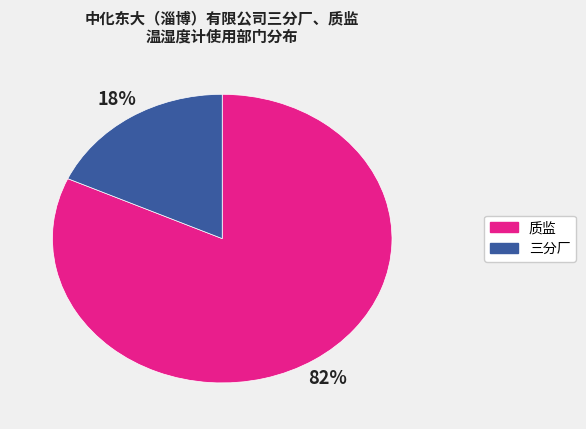

To the nearest percent, what percentage of the pie is 三分厂?

18%